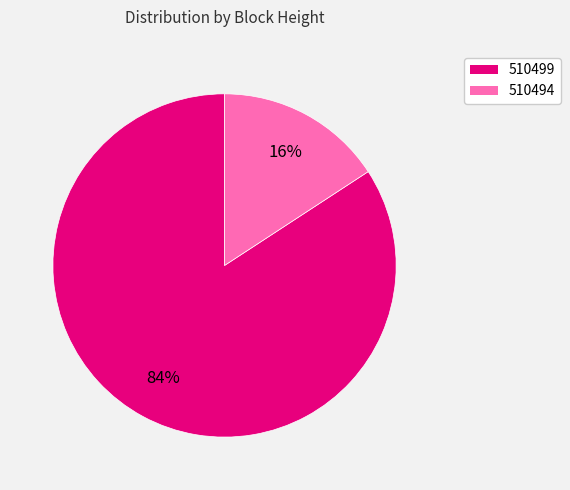

Which category has the biggest portion of the pie?

510499